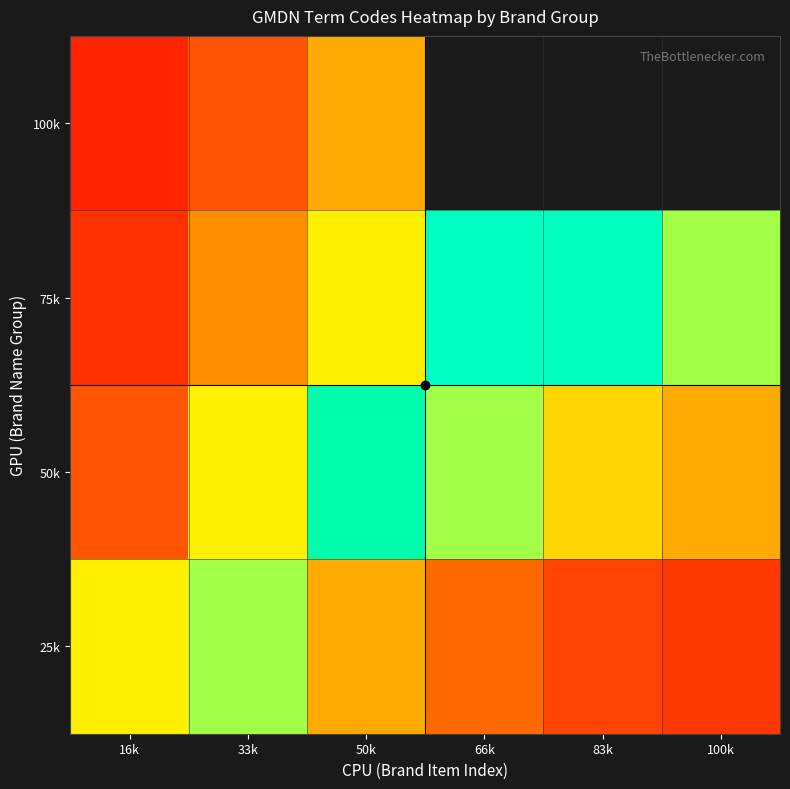

At how many categories does at least one series exceed 0?

6